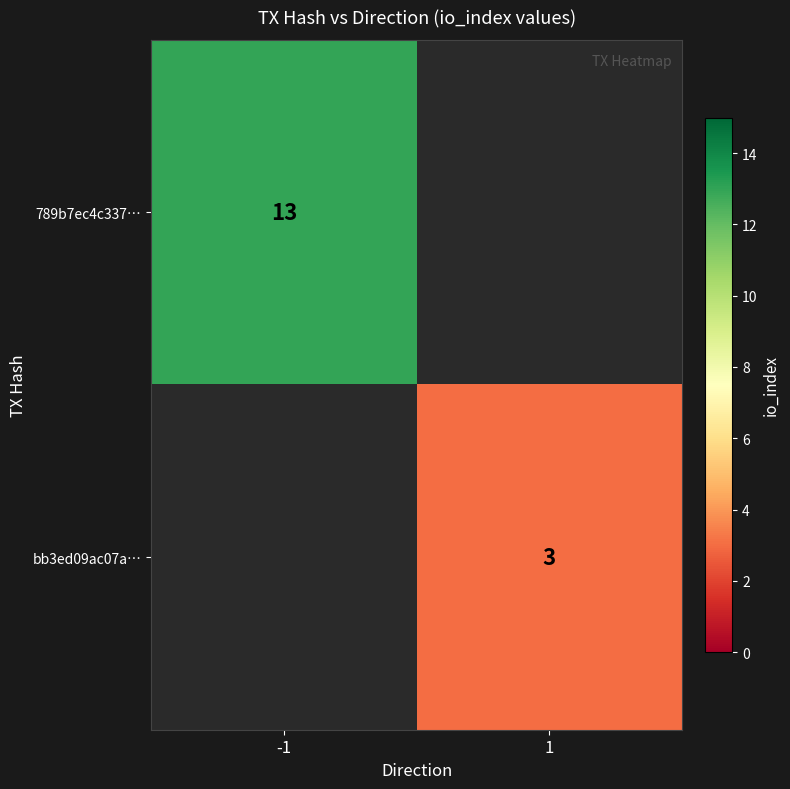

True or false: bb3ed09ac07a… has a value of 2 at 1.

False